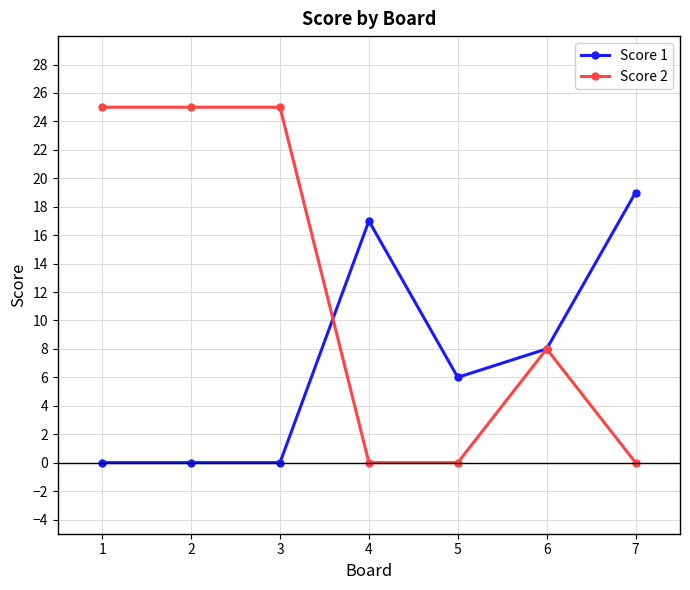

True or false: Score 1 and Score 2 cross at least once.

True